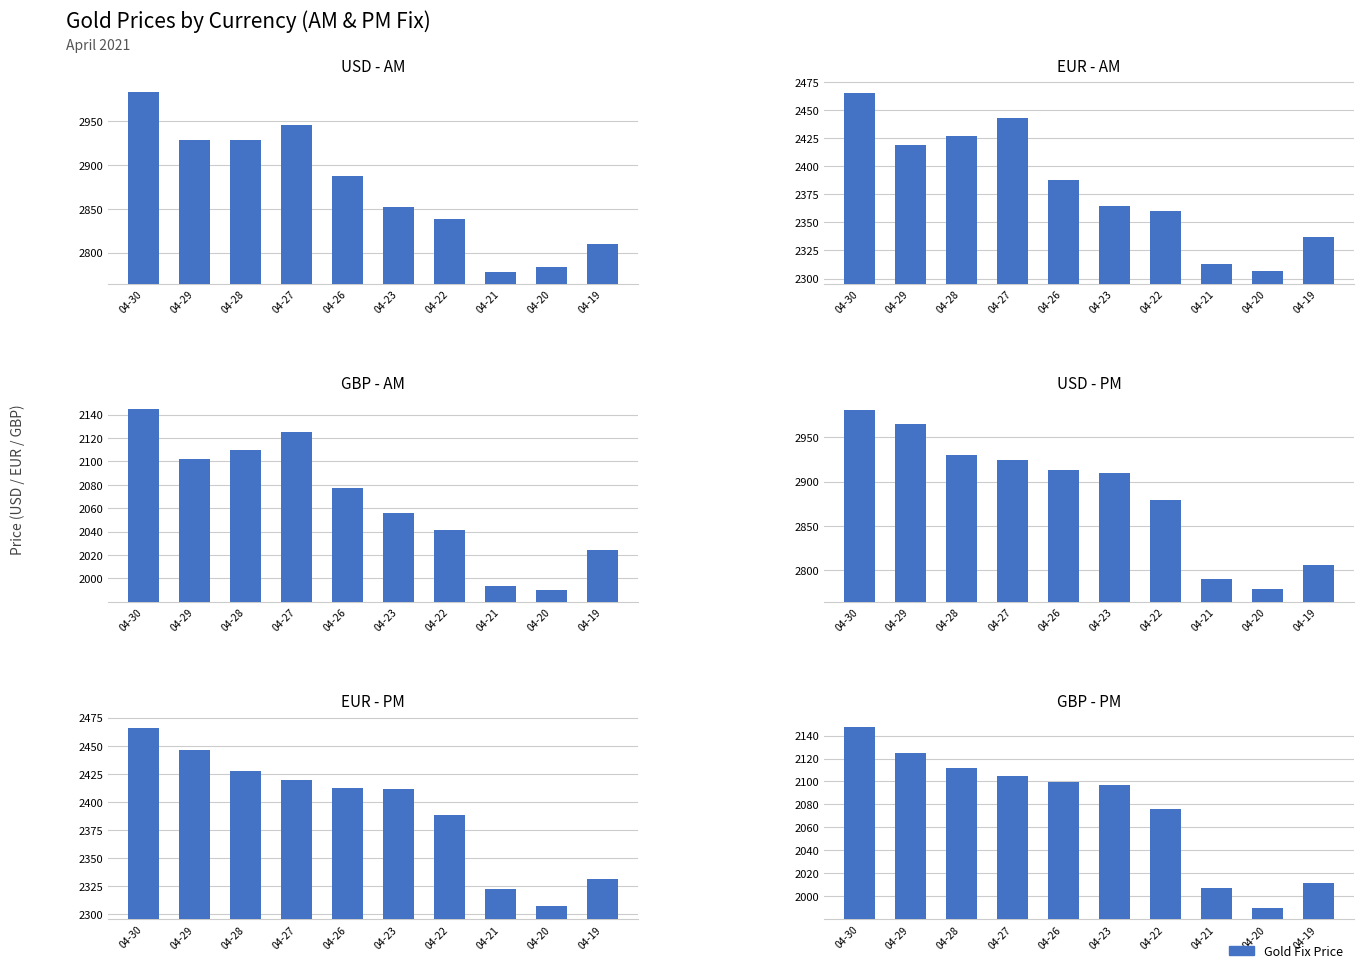

What is the total value across all series at 04-23?

14691.6